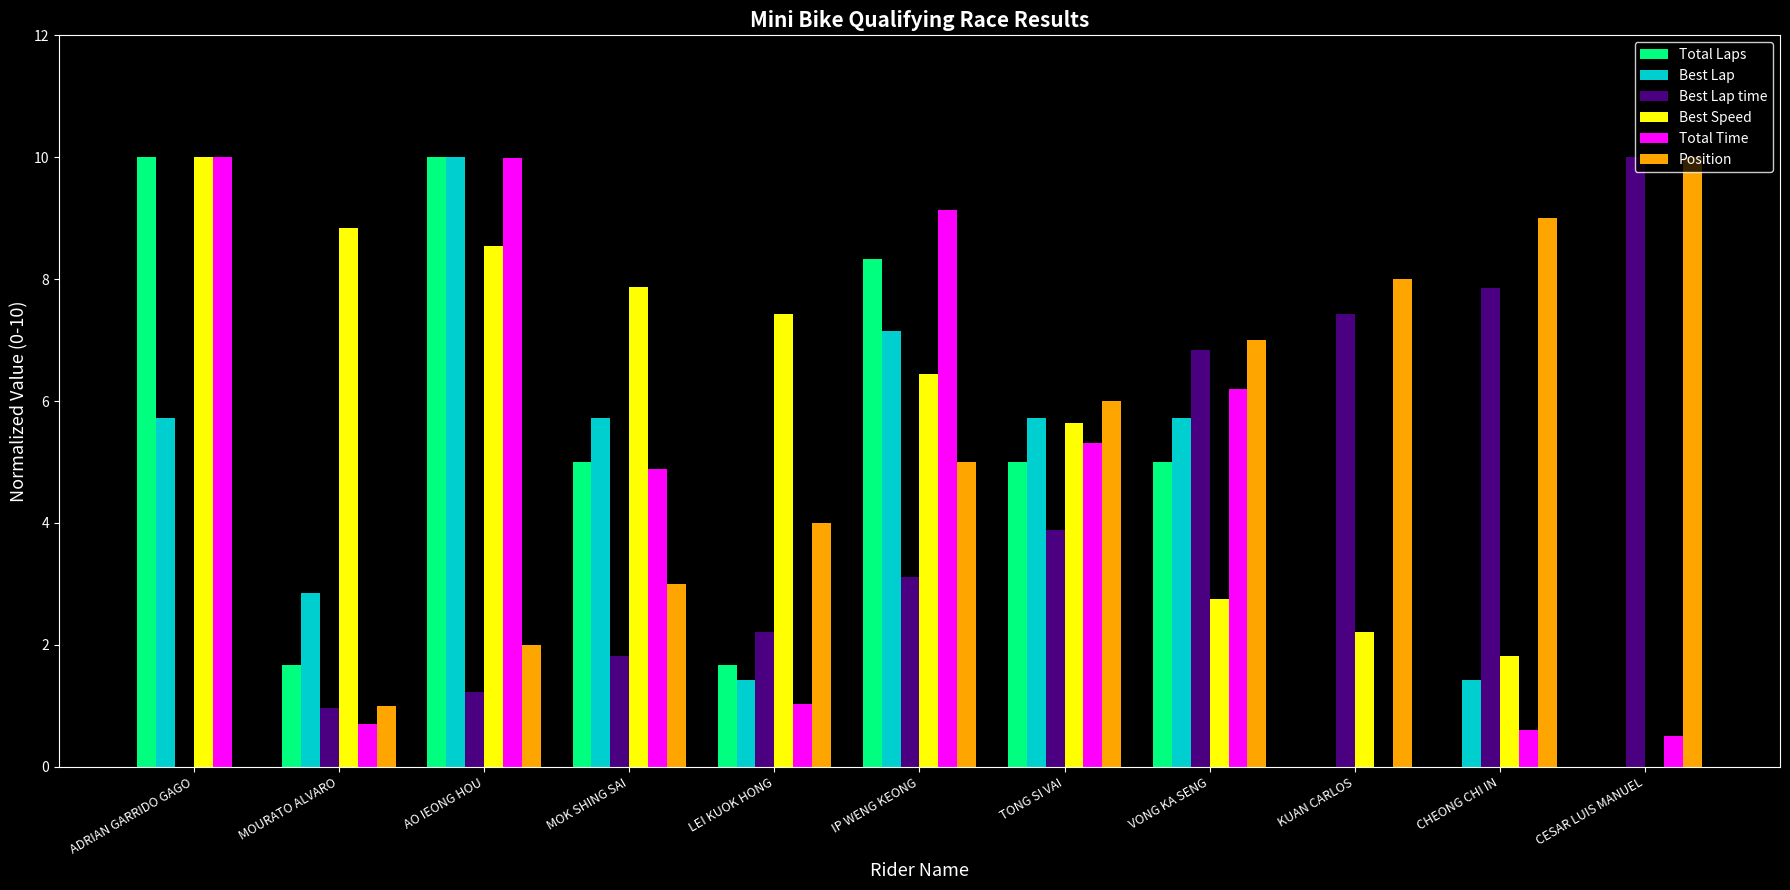

Count the number of categories in the chart.

11